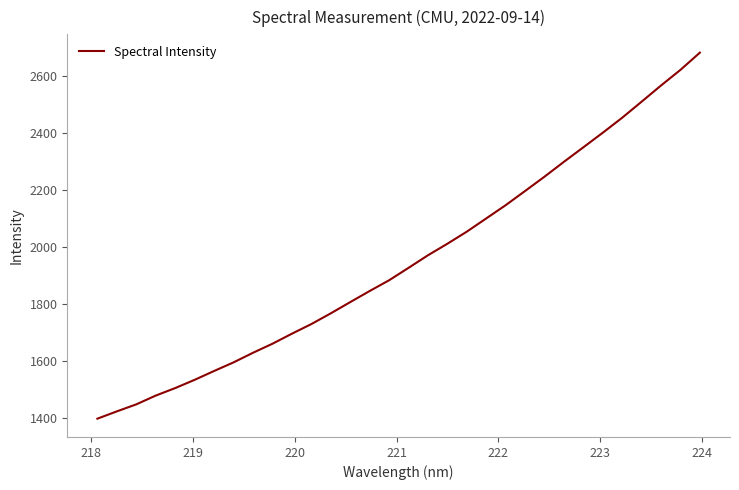

What is the sum of all values?

62523.1